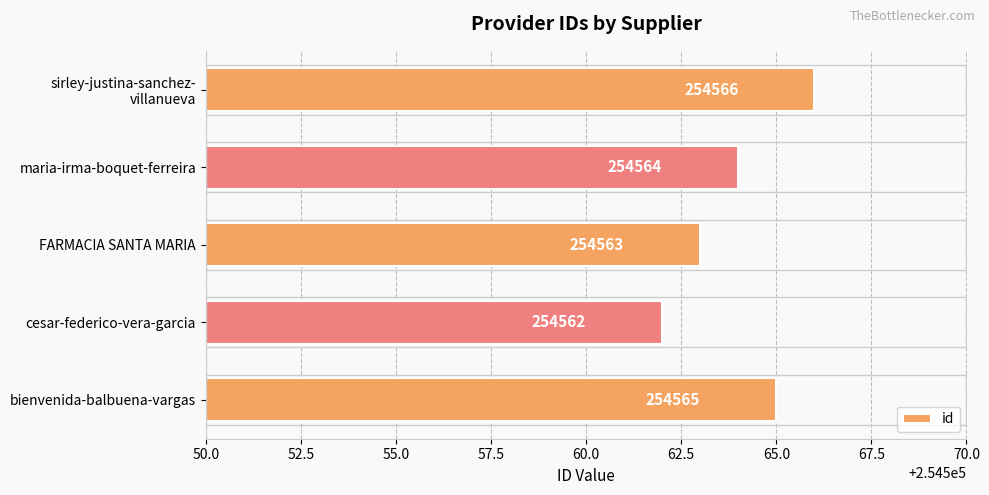

How many distinct data groups are displayed?

1